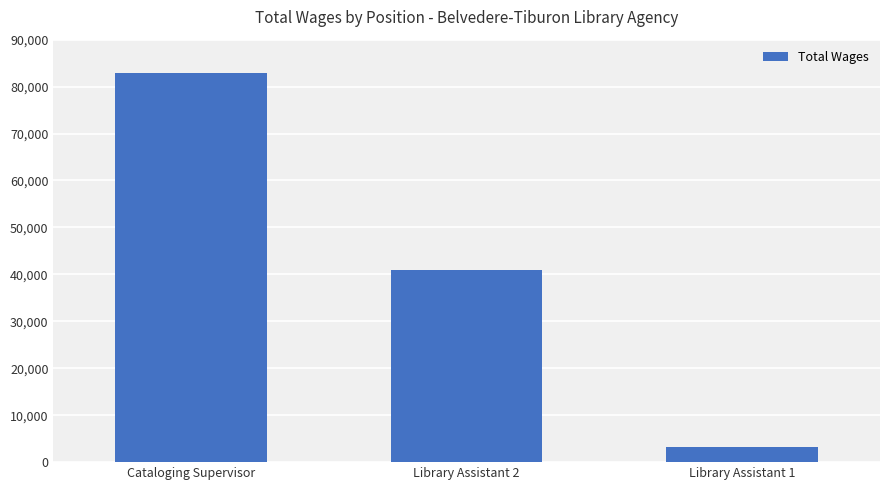

Count the values in the range 3137 to 82972.

3